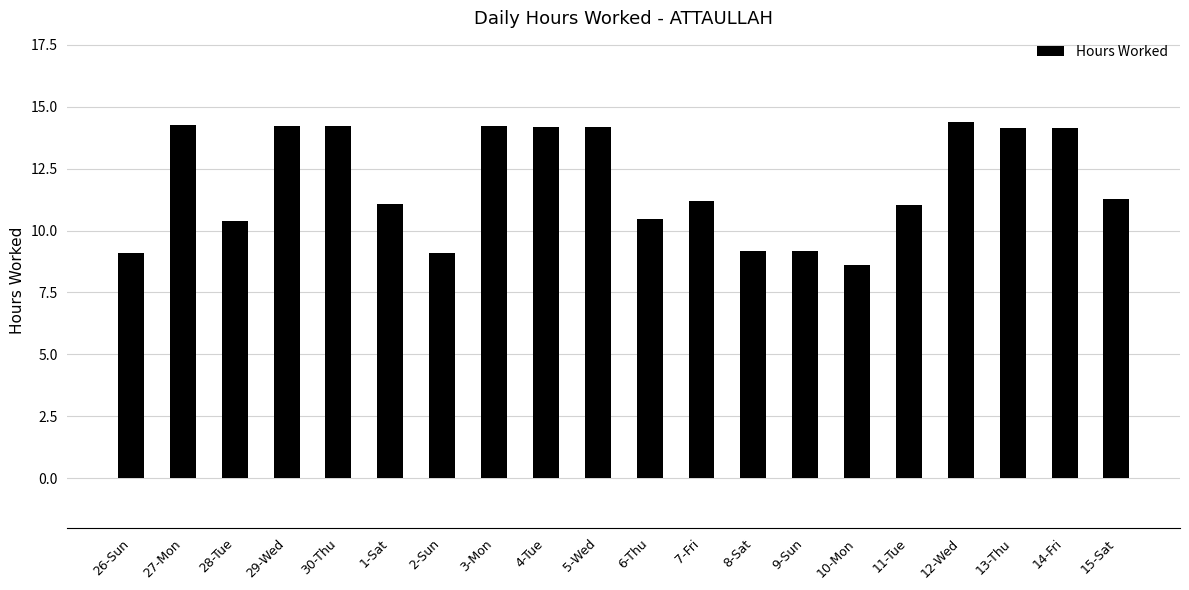

What value does the data have at 8-Sat?

9.2